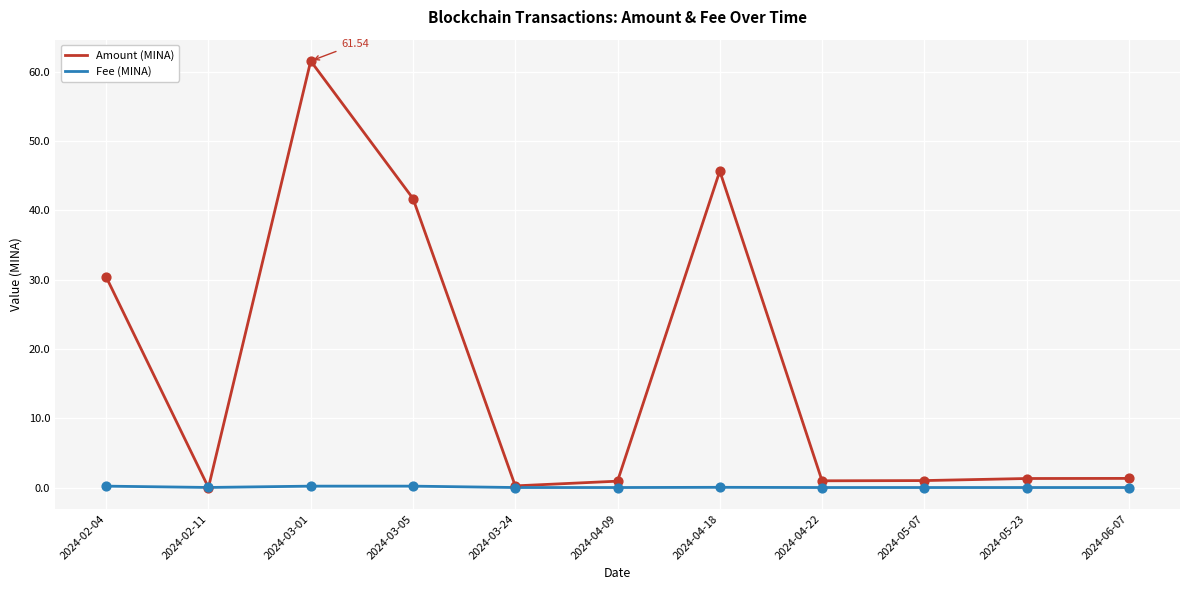

What is the total value across all series at 2024-02-04?

30.6